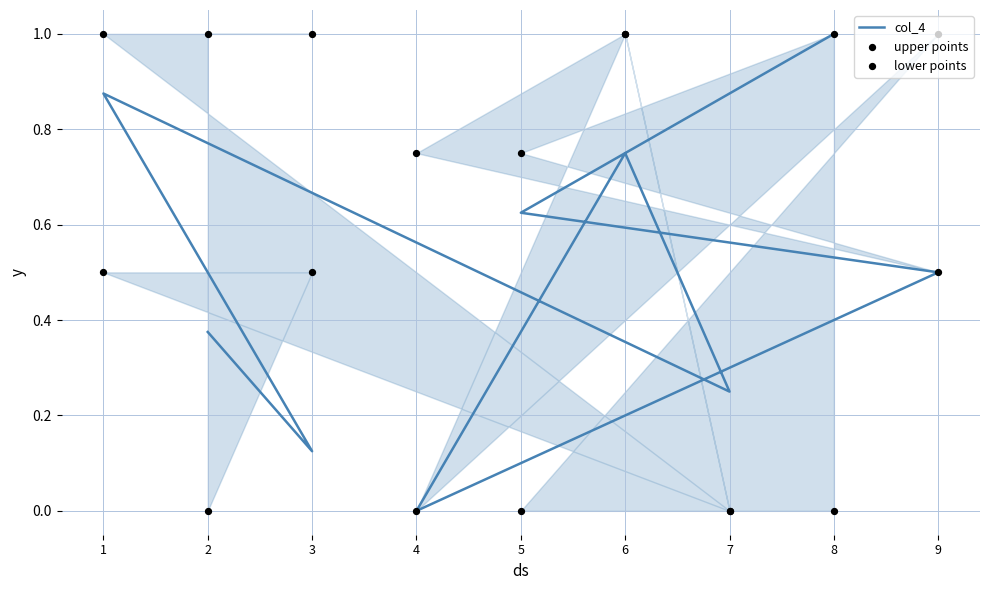

Which series has the largest total across all categories?

upper points